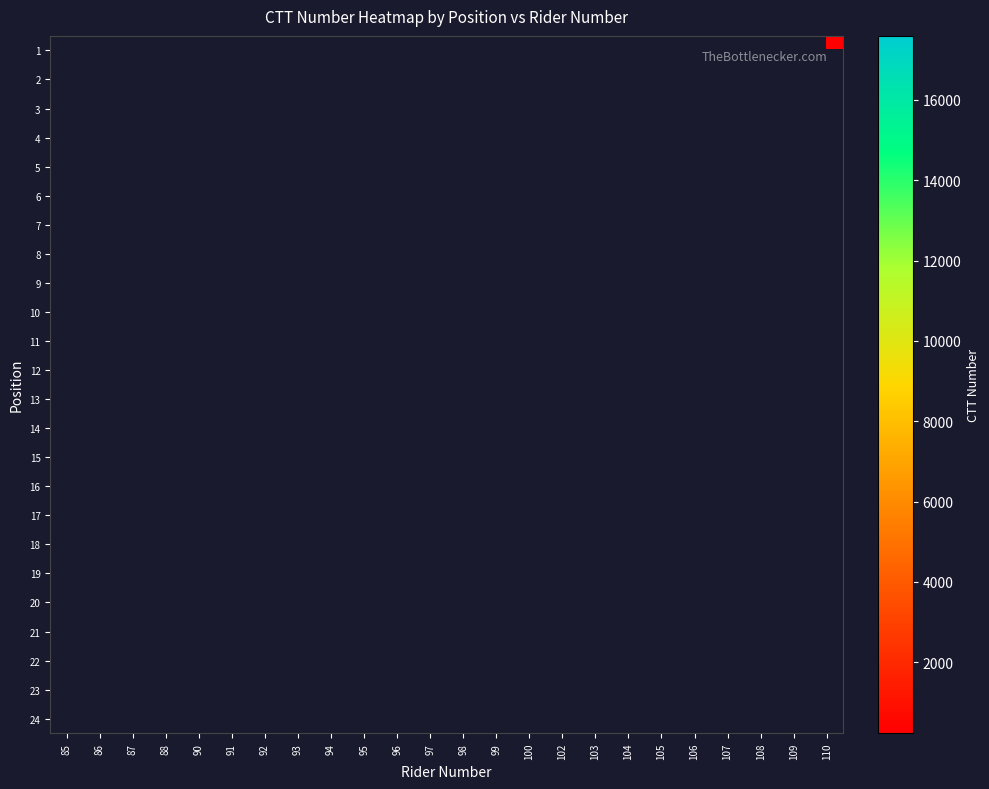

Is the value of 17 at 86 greater than the value of 10 at 102?

No